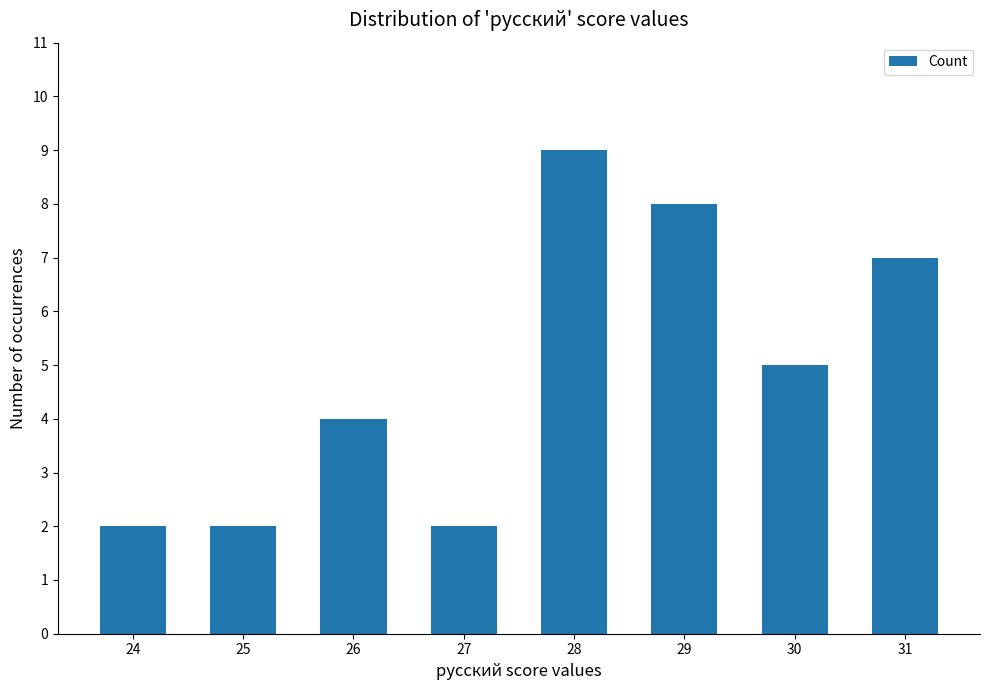

What is the value of the 2nd bar from the left?

2